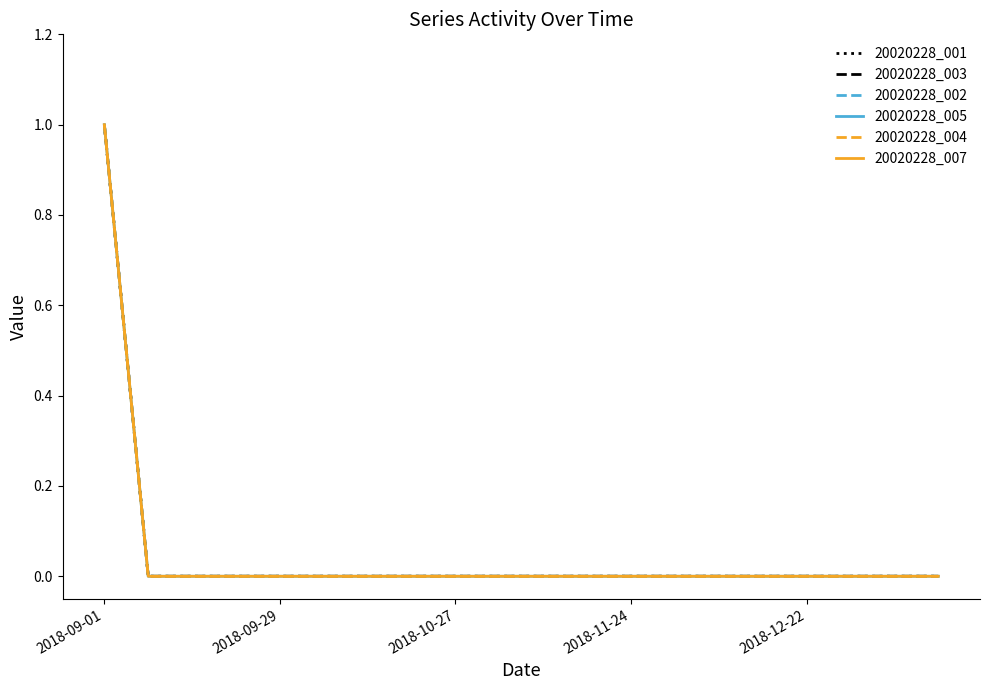

Reading left to right, extract all data points from this chart.

20020228_001: 1	0	0	0	0	0	0	0	0	0	0	0	0	0	0	0	0	0	0	0
20020228_003: 1	0	0	0	0	0	0	0	0	0	0	0	0	0	0	0	0	0	0	0
20020228_002: 1	0	0	0	0	0	0	0	0	0	0	0	0	0	0	0	0	0	0	0
20020228_005: 1	0	0	0	0	0	0	0	0	0	0	0	0	0	0	0	0	0	0	0
20020228_004: 1	0	0	0	0	0	0	0	0	0	0	0	0	0	0	0	0	0	0	0
20020228_007: 1	0	0	0	0	0	0	0	0	0	0	0	0	0	0	0	0	0	0	0